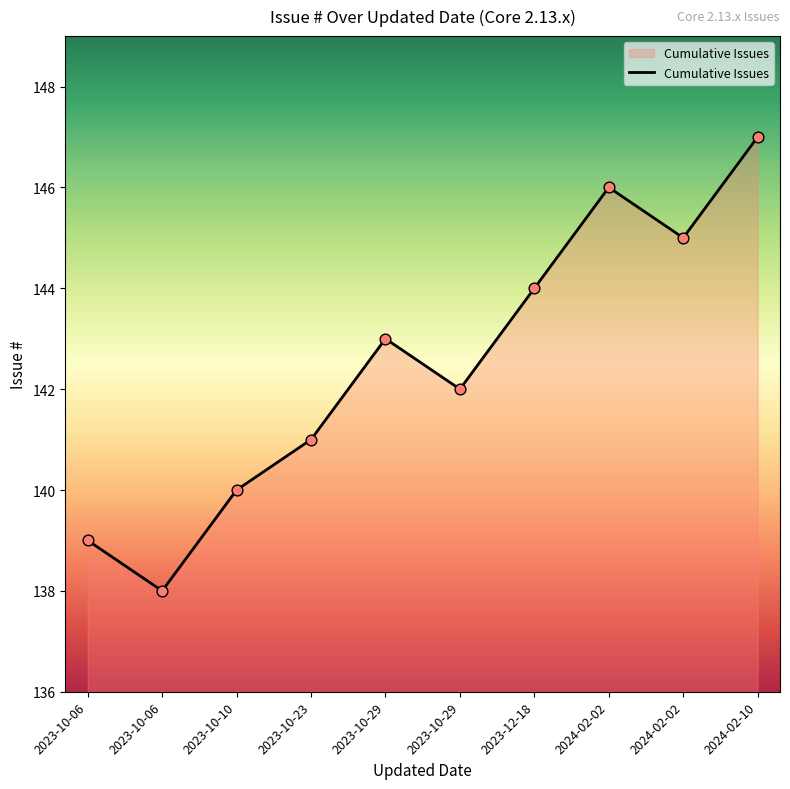

Which has a higher value, 2023-10-23 or 2023-10-06?

2023-10-23